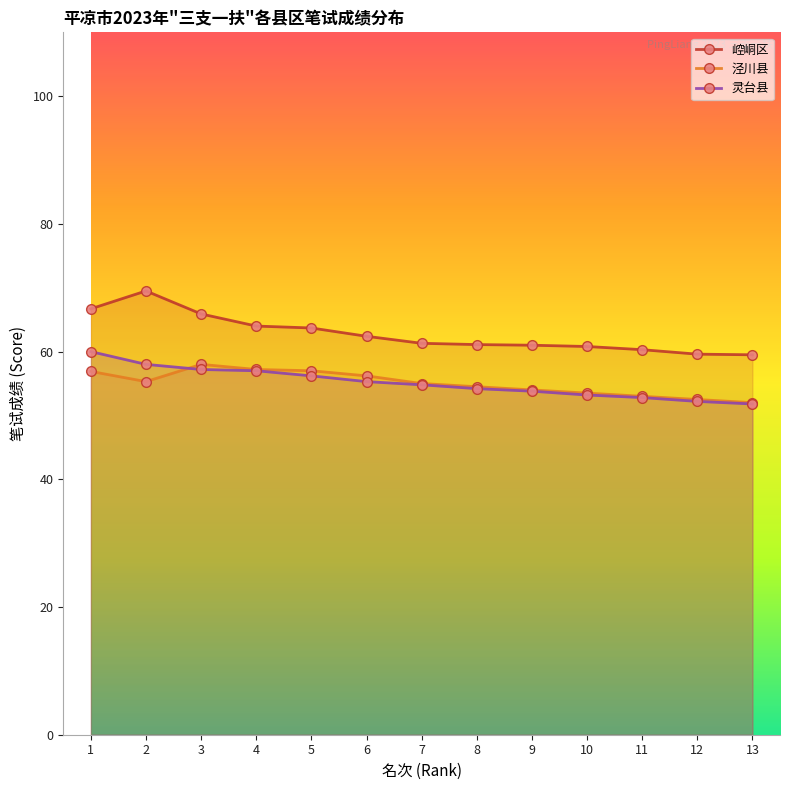

At which label does 泾川县 first exceed 55?

1